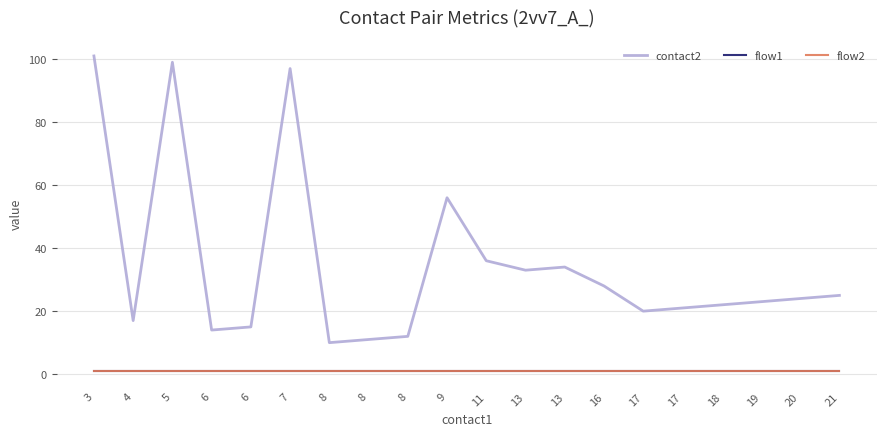

Is this an area chart (filled region under the line)?

No